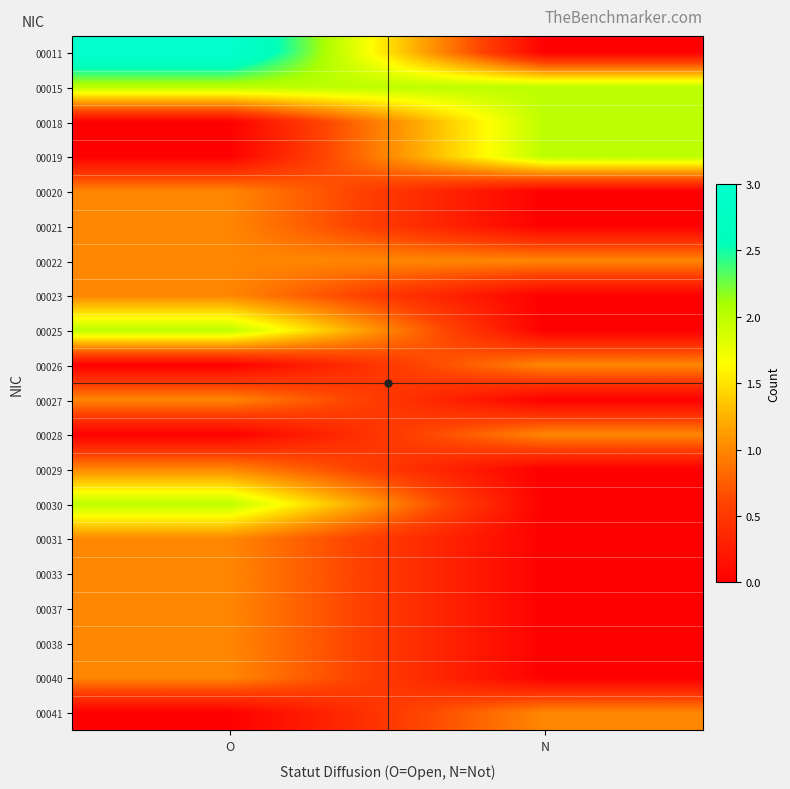

Reading left to right, list all the values displayed in this chart.

00011: O=3	N=0
00015: O=2	N=2
00018: O=0	N=2
00019: O=0	N=2
00020: O=1	N=0
00021: O=1	N=0
00022: O=1	N=1
00023: O=1	N=0
00025: O=2	N=0
00026: O=0	N=1
00027: O=1	N=0
00028: O=0	N=1
00029: O=1	N=0
00030: O=2	N=0
00031: O=1	N=0
00033: O=1	N=0
00037: O=1	N=0
00038: O=1	N=0
00040: O=1	N=0
00041: O=0	N=1